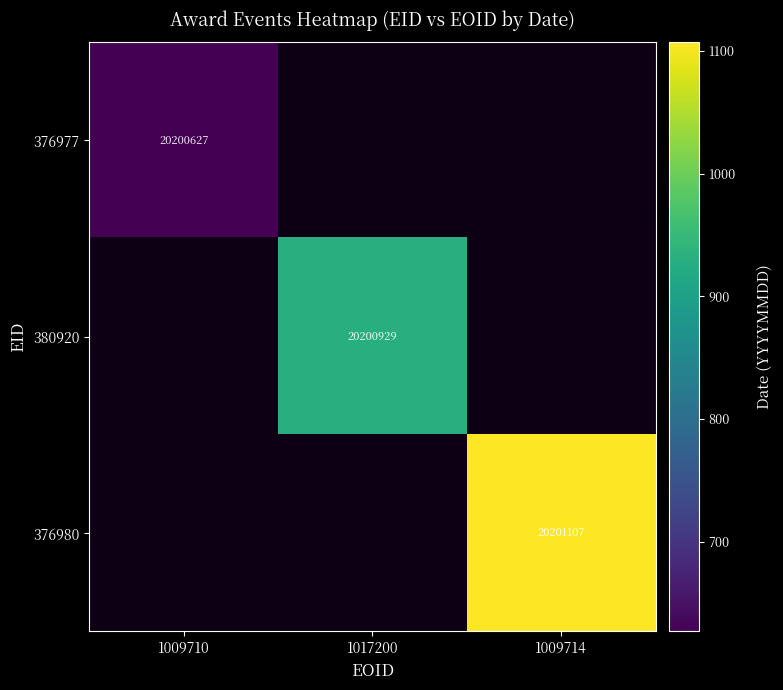

The 380920 series shows 20200929.0 at 1017200. True or false?

True